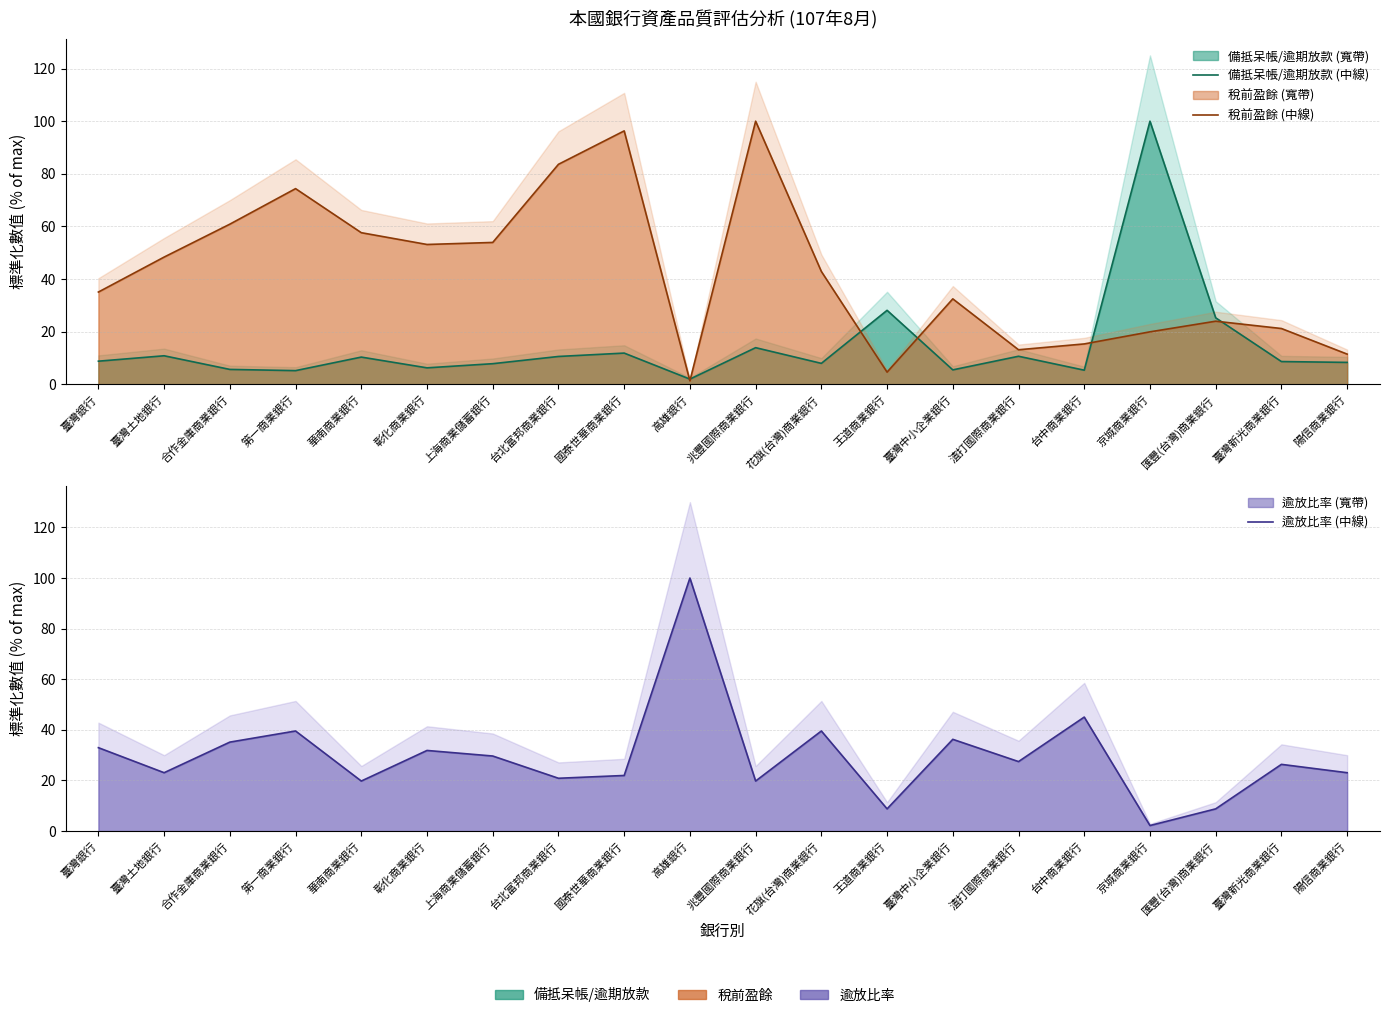

Between which two adjacent categories do 備抵呆帳/逾期放款 (中線) and 逾放比率 (中線) first intersect?

花旗(台灣)商業銀行 and 王道商業銀行